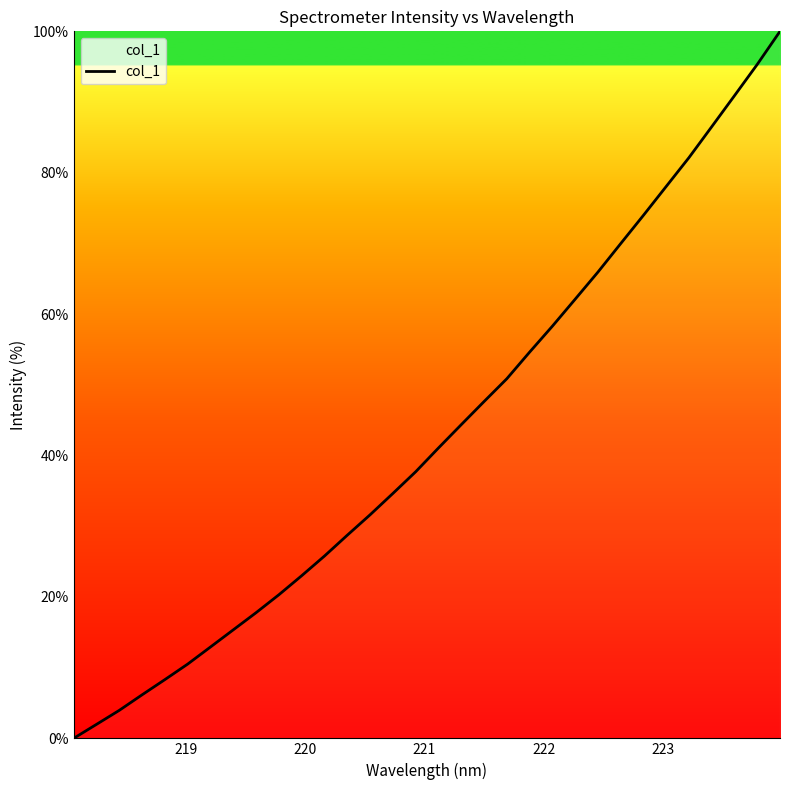

What is the maximum value shown in the chart?

100.0